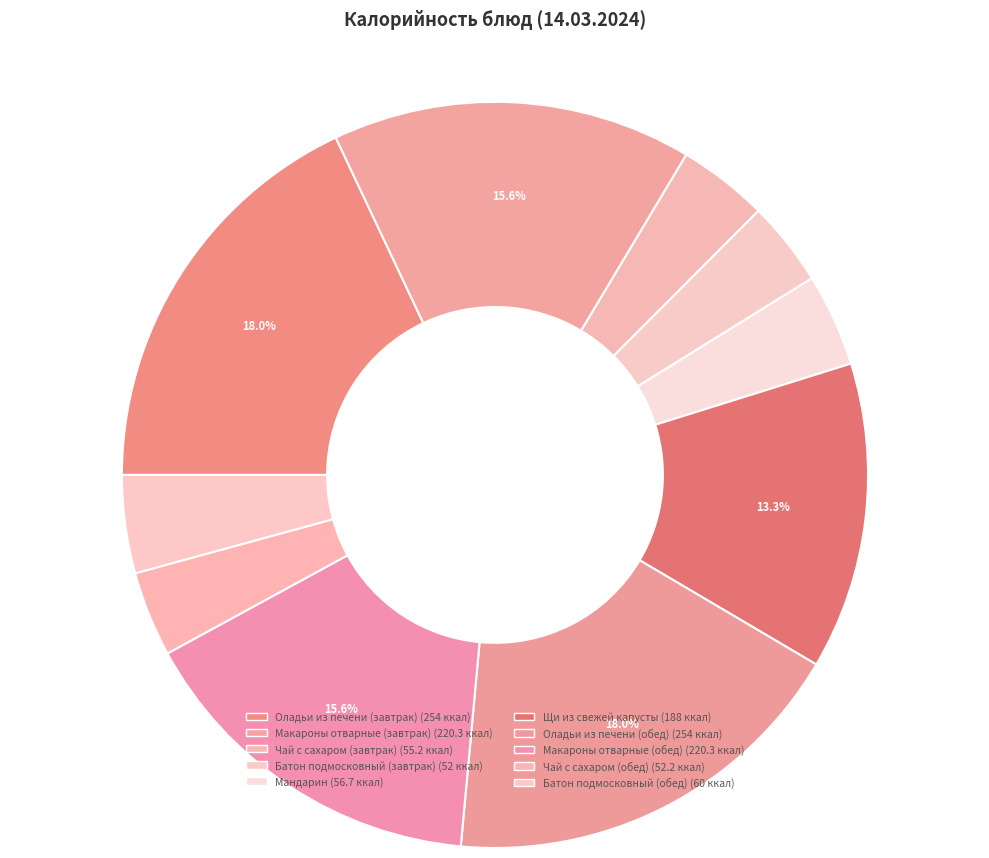

Does Макароны отварные (завтрак) account for over 50% of the chart?

No